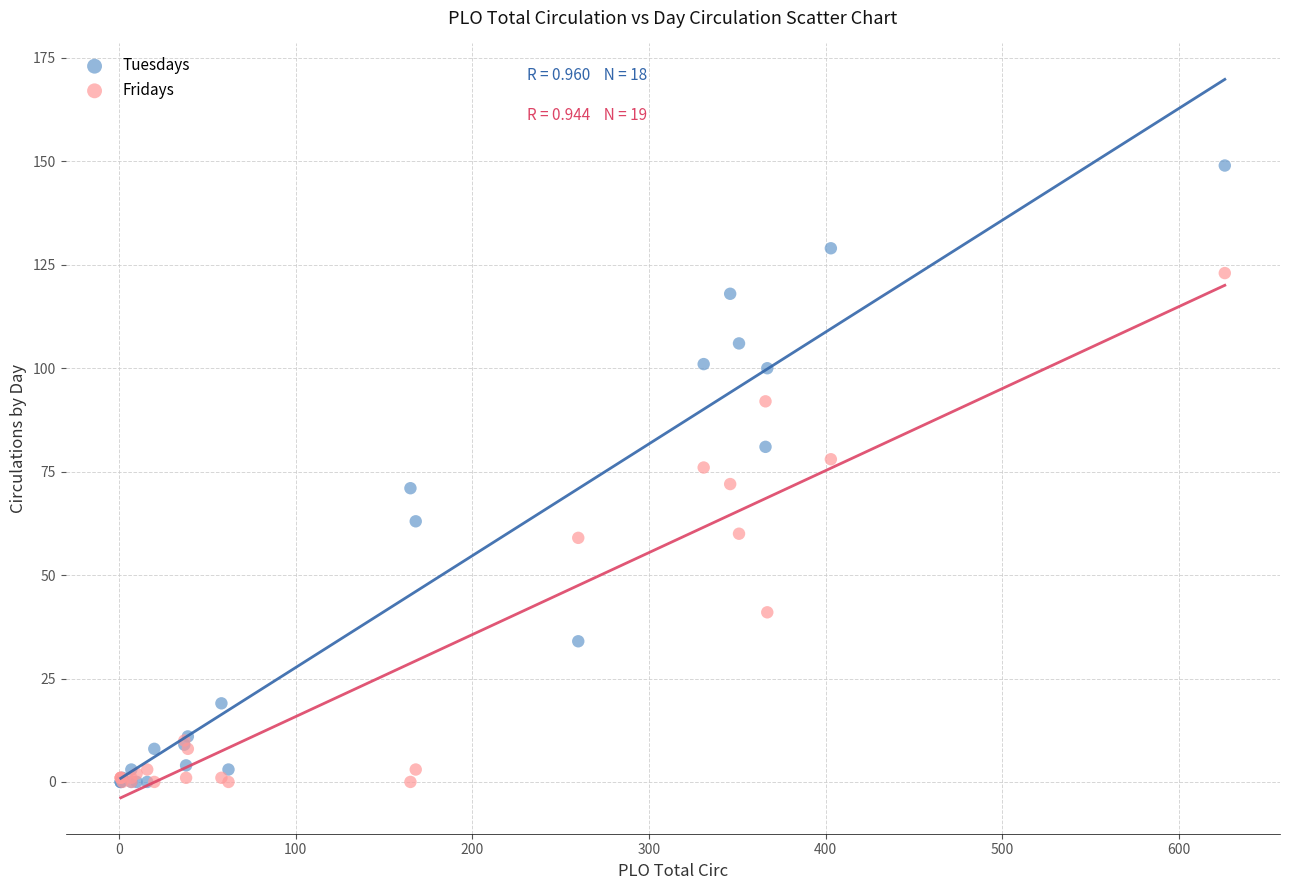

Which series has the widest spread of Y values?

Tuesdays